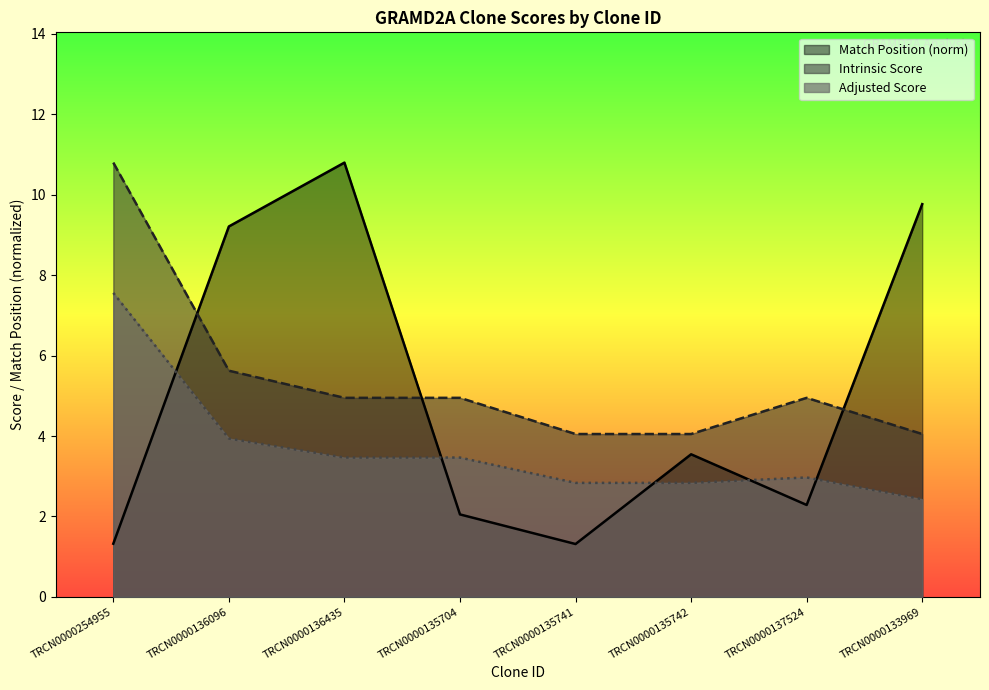

Reading left to right, list all the values displayed in this chart.

Match Position: TRCN0000254955=1.3	TRCN0000136096=9.2	TRCN0000136435=10.8	TRCN0000135704=2.1	TRCN0000135741=1.3	TRCN0000135742=3.5	TRCN0000137524=2.3	TRCN0000133969=9.8
Adjusted Score: TRCN0000254955=7.6	TRCN0000136096=3.9	TRCN0000136435=3.5	TRCN0000135704=3.5	TRCN0000135741=2.8	TRCN0000135742=2.8	TRCN0000137524=3.0	TRCN0000133969=2.4
Intrinsic Score: TRCN0000254955=10.8	TRCN0000136096=5.6	TRCN0000136435=5.0	TRCN0000135704=5.0	TRCN0000135741=4.0	TRCN0000135742=4.0	TRCN0000137524=5.0	TRCN0000133969=4.0